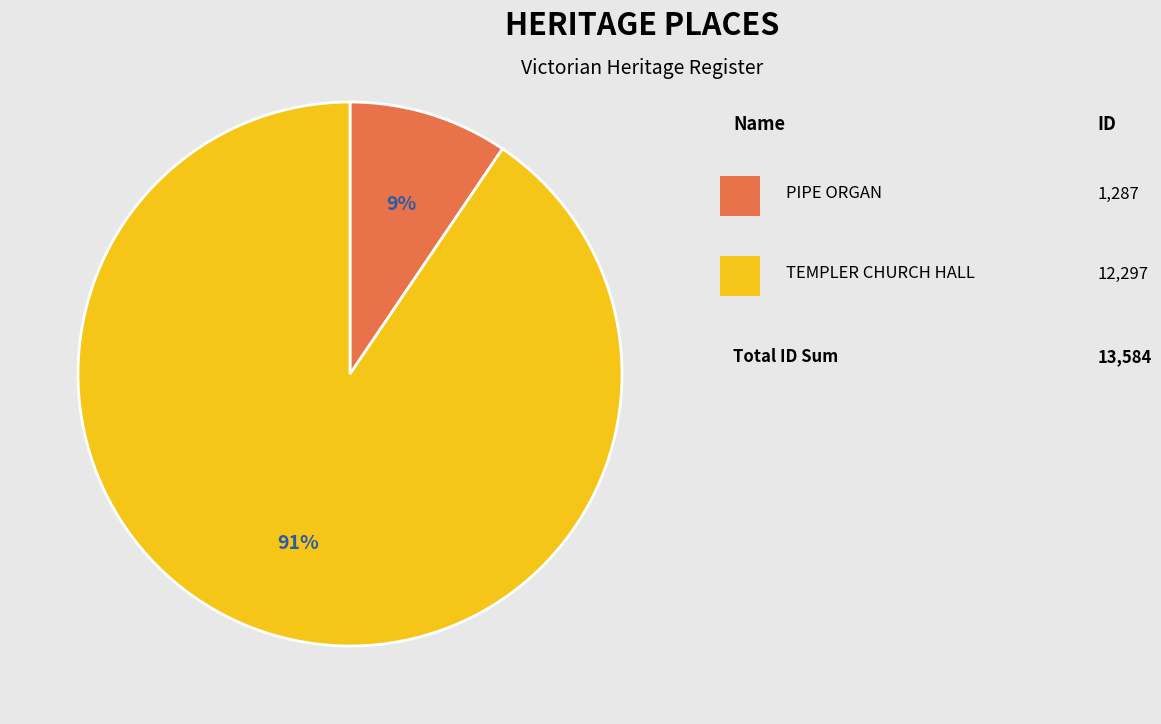

To the nearest percent, what is the average slice percentage?

50%